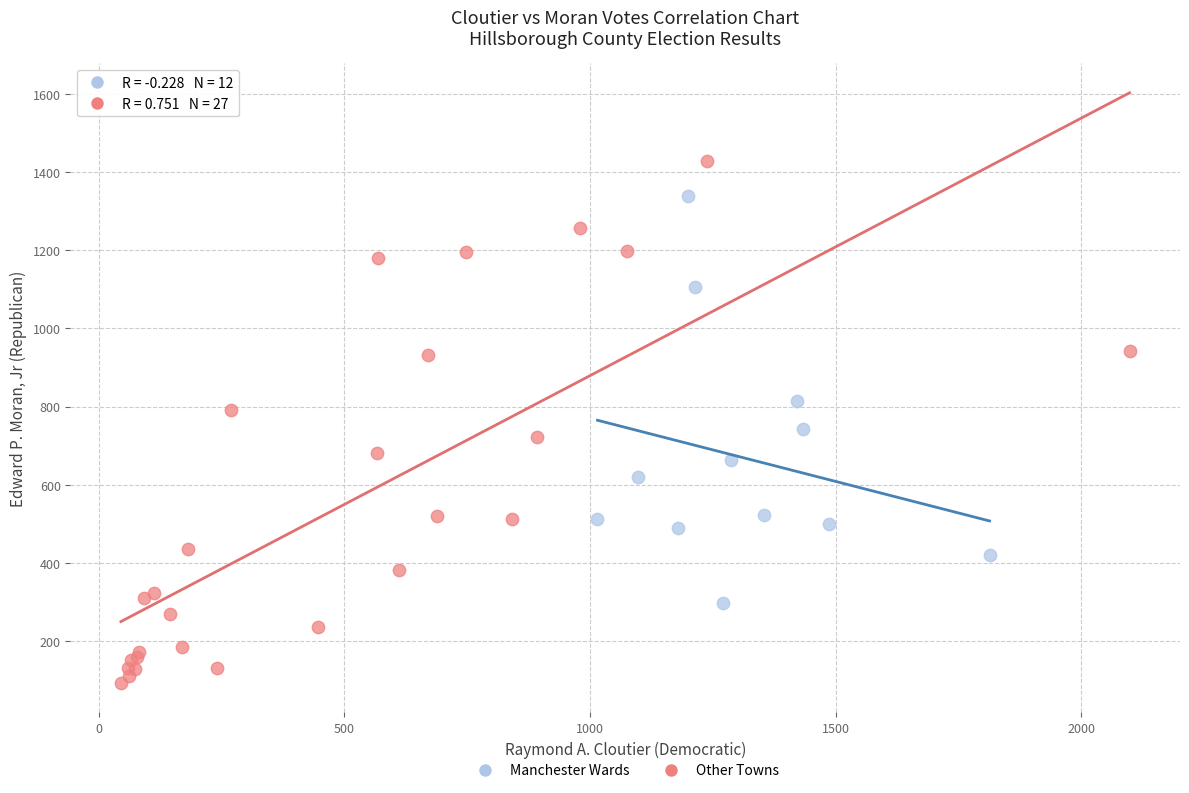

Which series has the largest Y range (max minus min)?

Other Towns